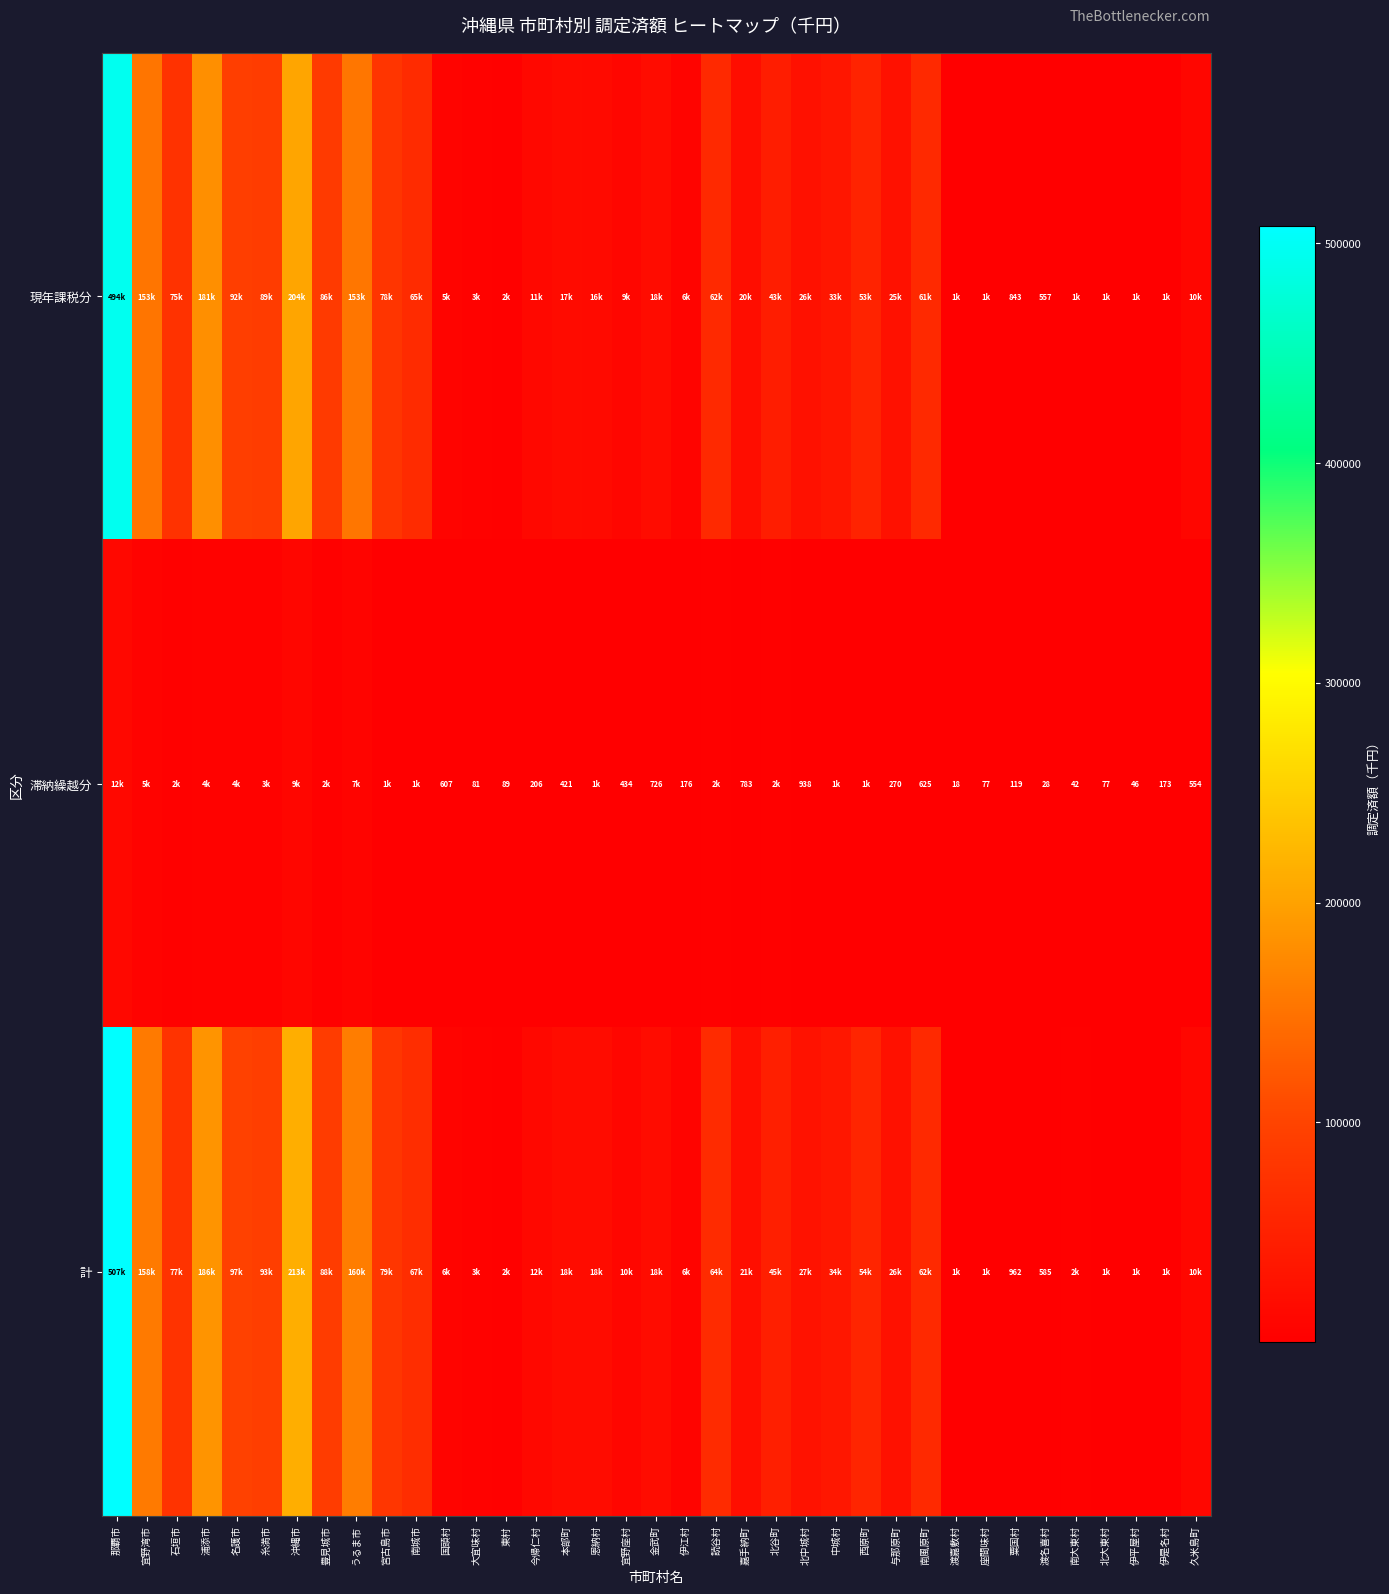

Between 宜野座村 and 沖縄市, which is larger?

沖縄市